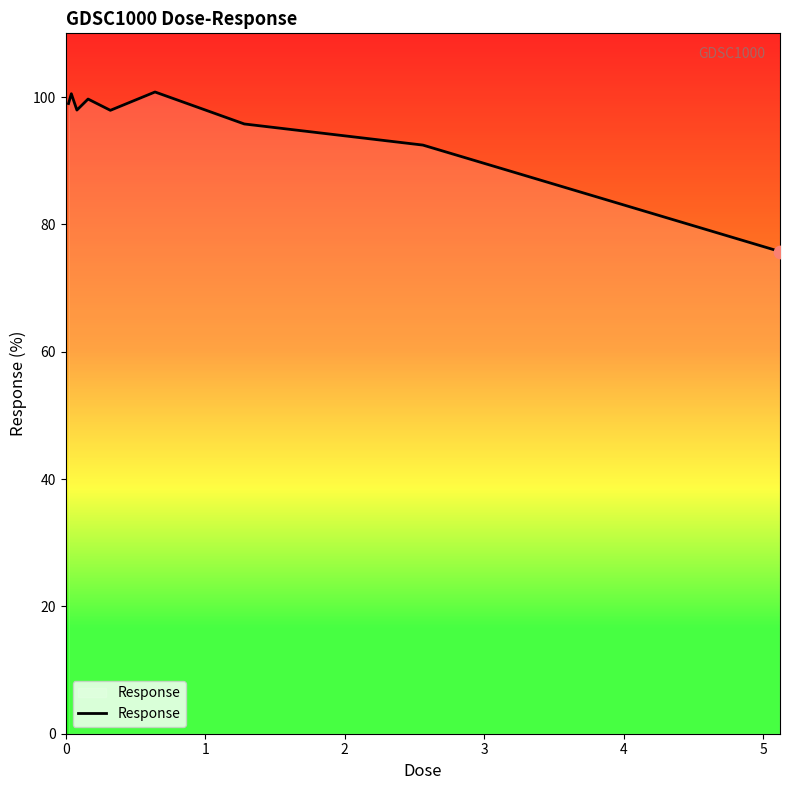

What is the smallest value displayed?

75.7